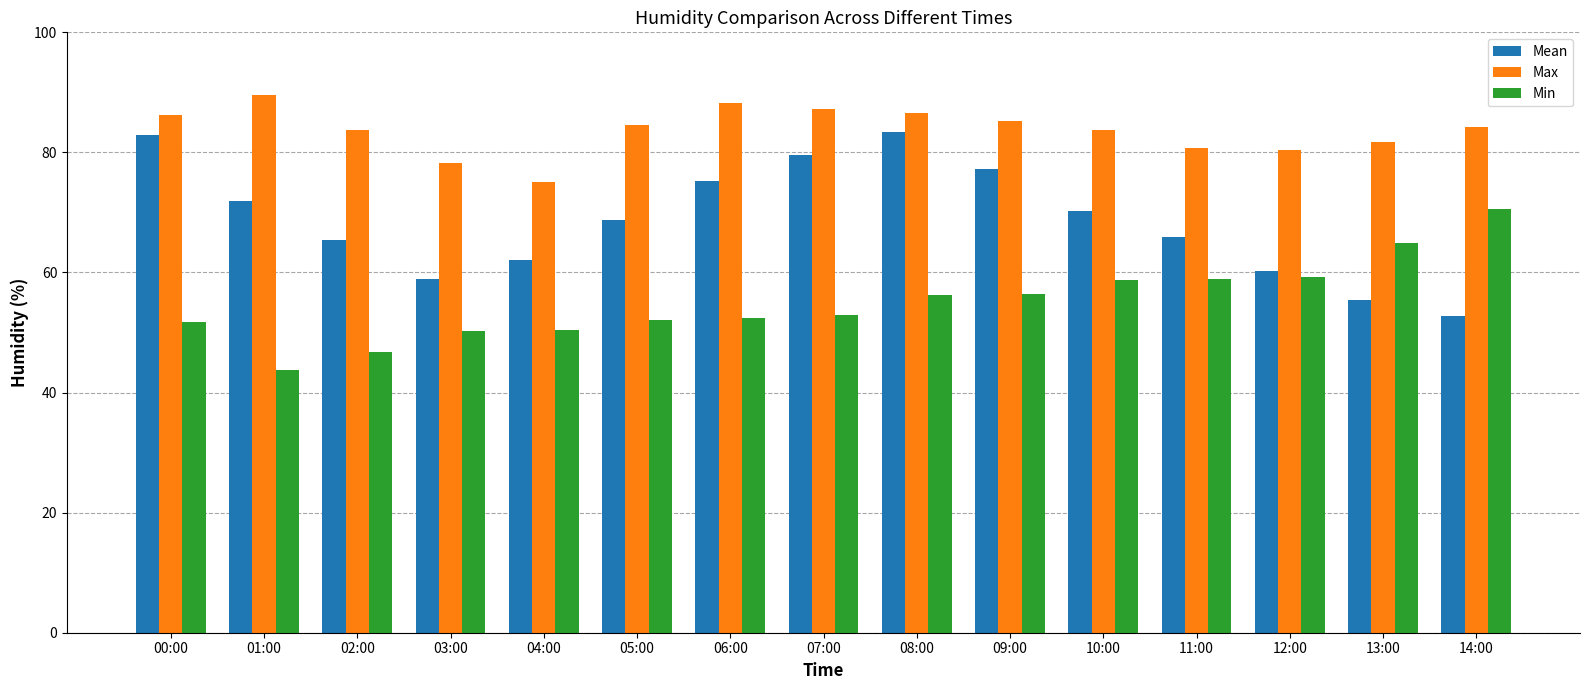

Between 00:00 and 12:00, which series saw the biggest shift?

Mean